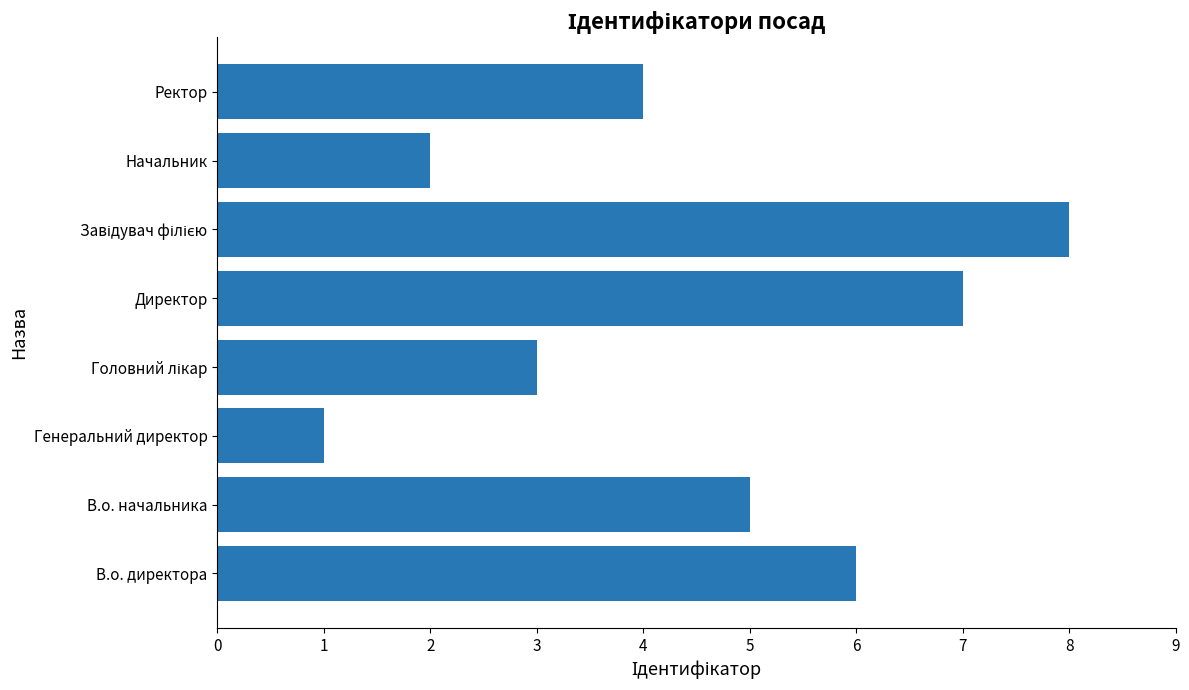

Approximately how many times larger is the value at Генеральний директор compared to Начальник?

0.5